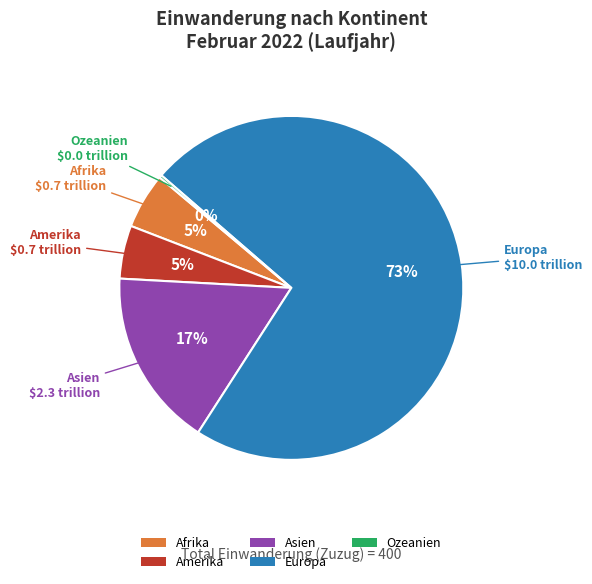

To the nearest percent, what is the average slice percentage?

20%